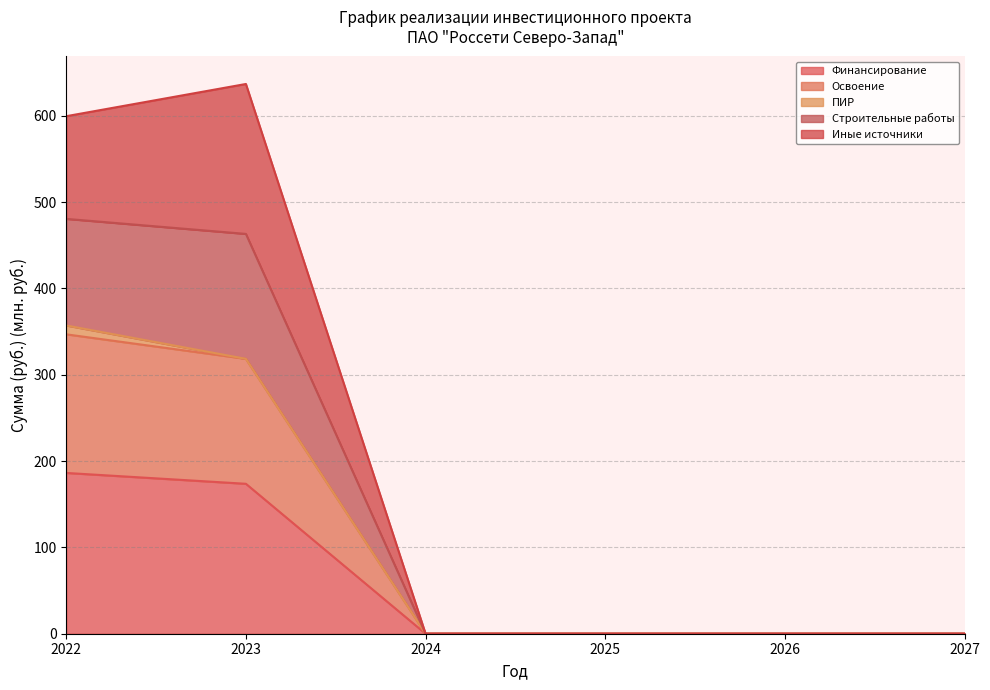

Is it true that Финансирование equals 0.0 at 2024?

True